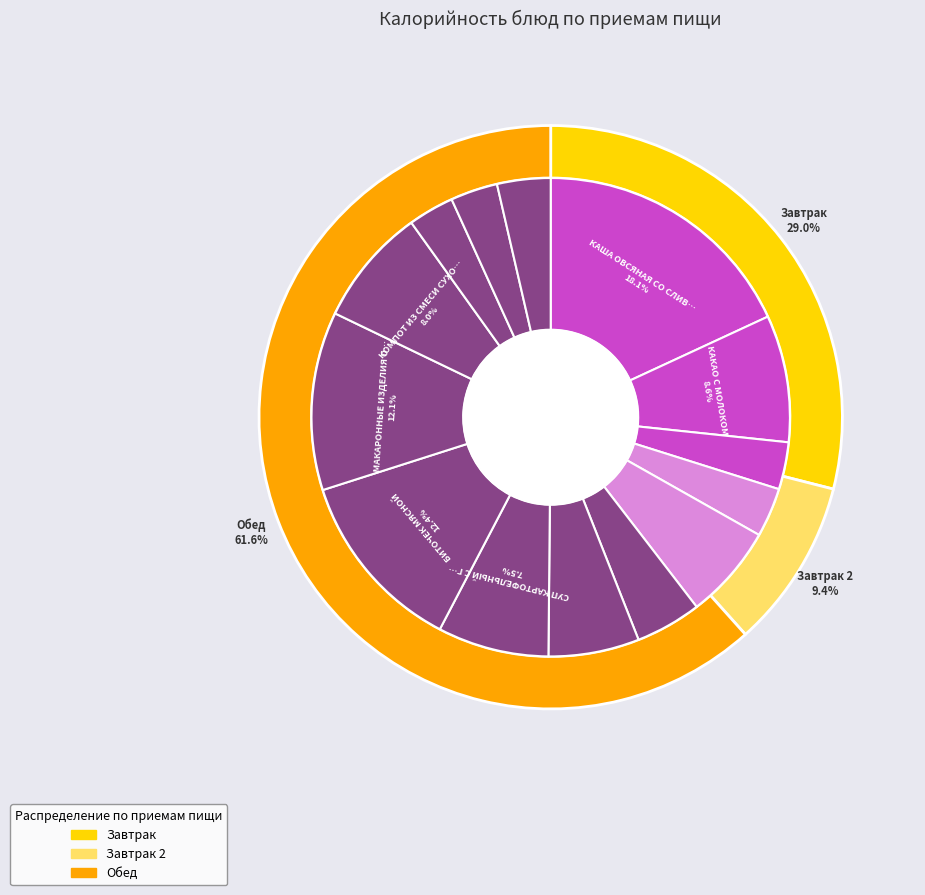

Which slice is the smallest?

ХЛЕБ РЖАНО-ПШЕНИЧНЫЙ